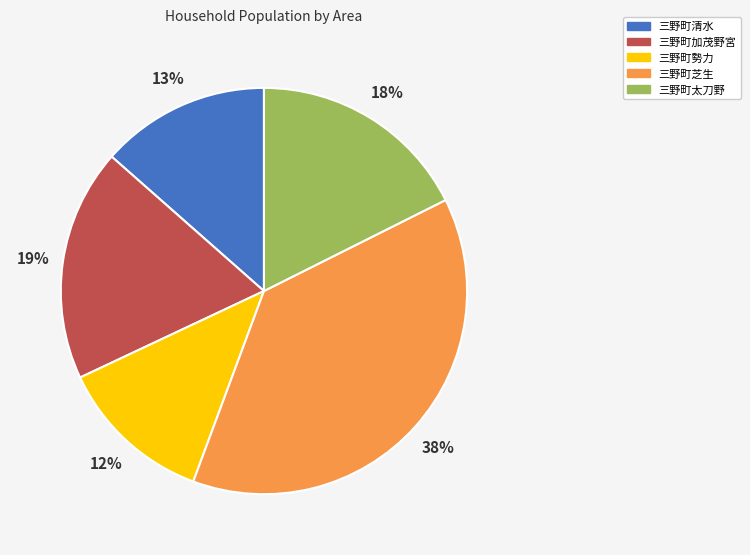

Is the sum of 三野町加茂野宮 and 三野町清水 greater than half?

No